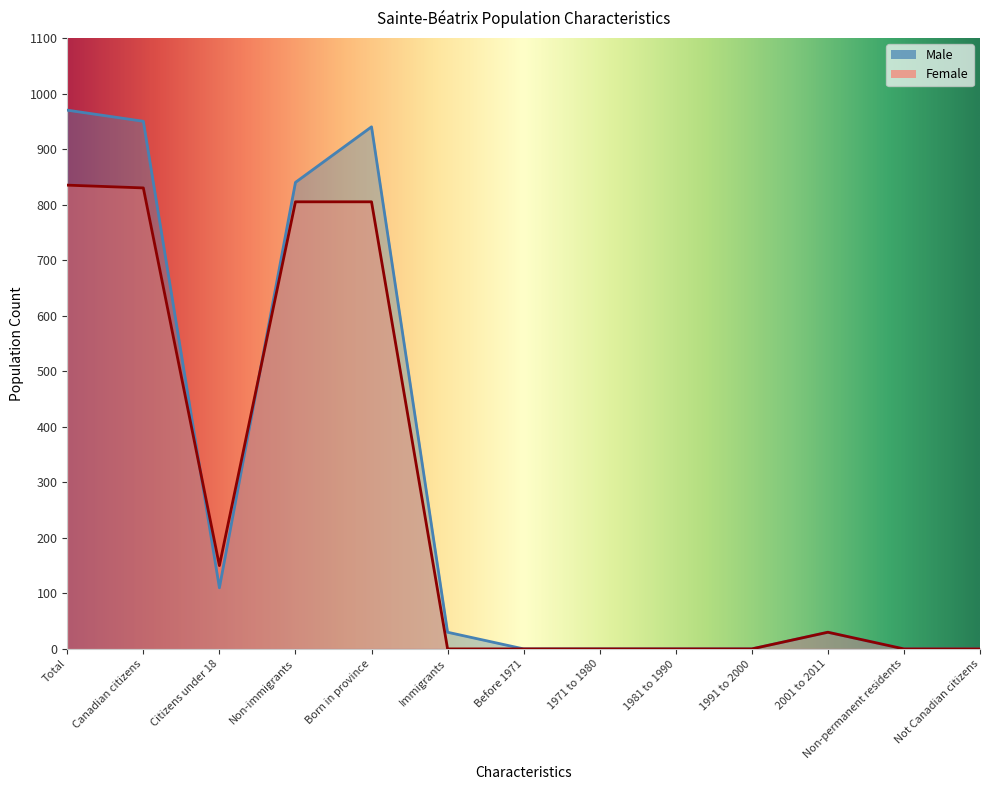

Is it true that Female equals 805 at Non-immigrants?

True